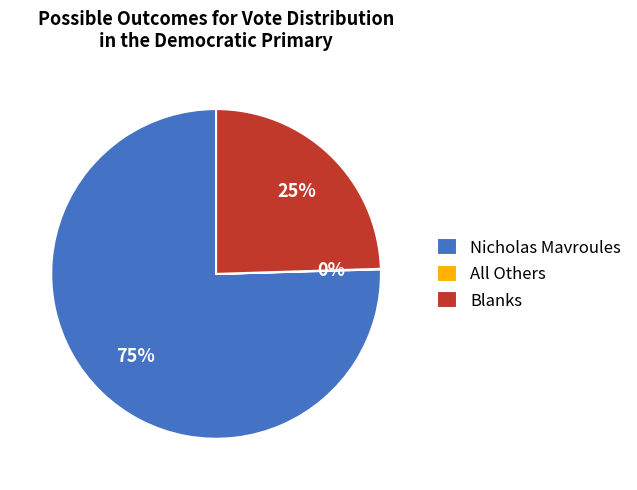

The Nicholas Mavroules slice represents 70% of the pie. True or false?

False